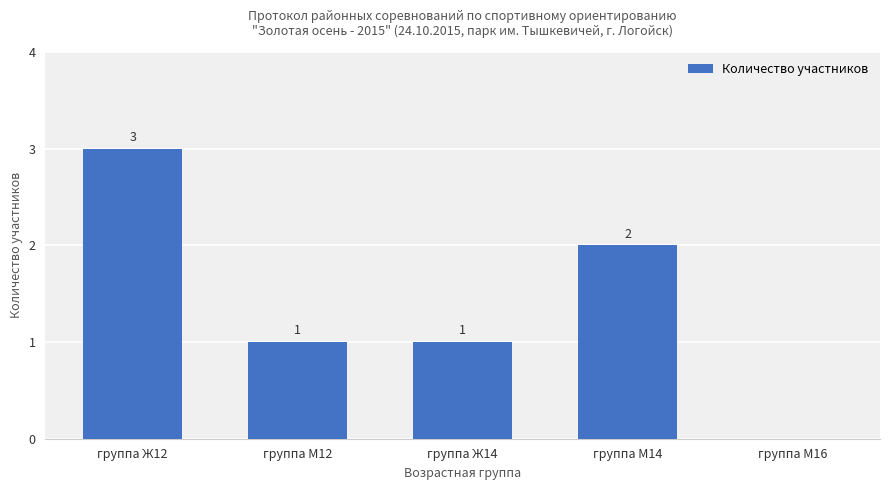

Is it true that the value at группа М16 is 1?

False